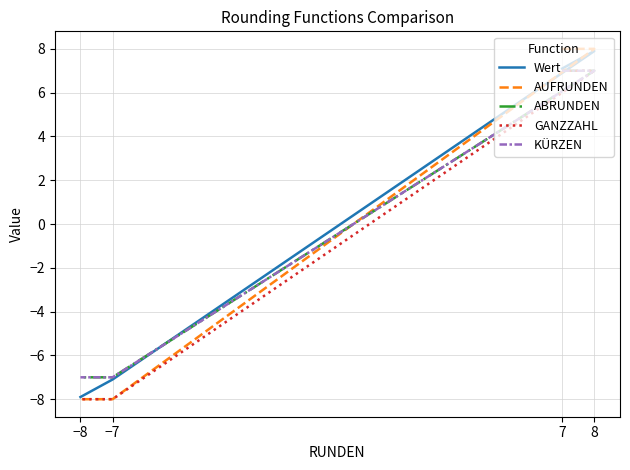

True or false: GANZZAHL and AUFRUNDEN cross at least once.

False